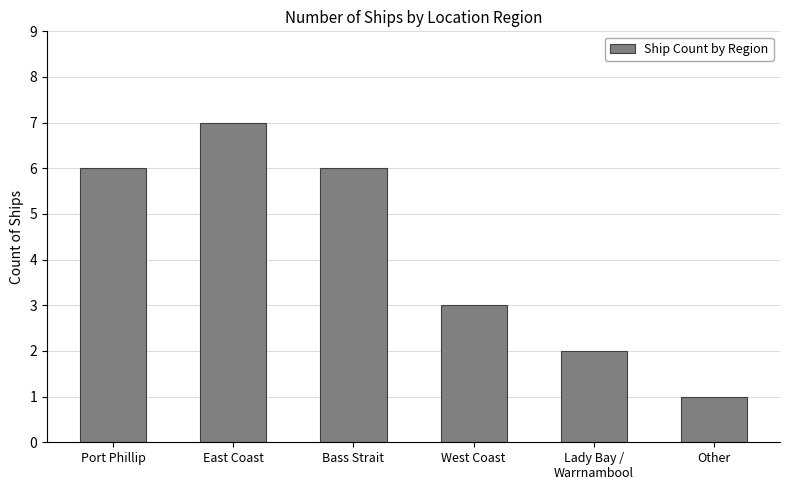

Which category has the lowest value across all series?

Other